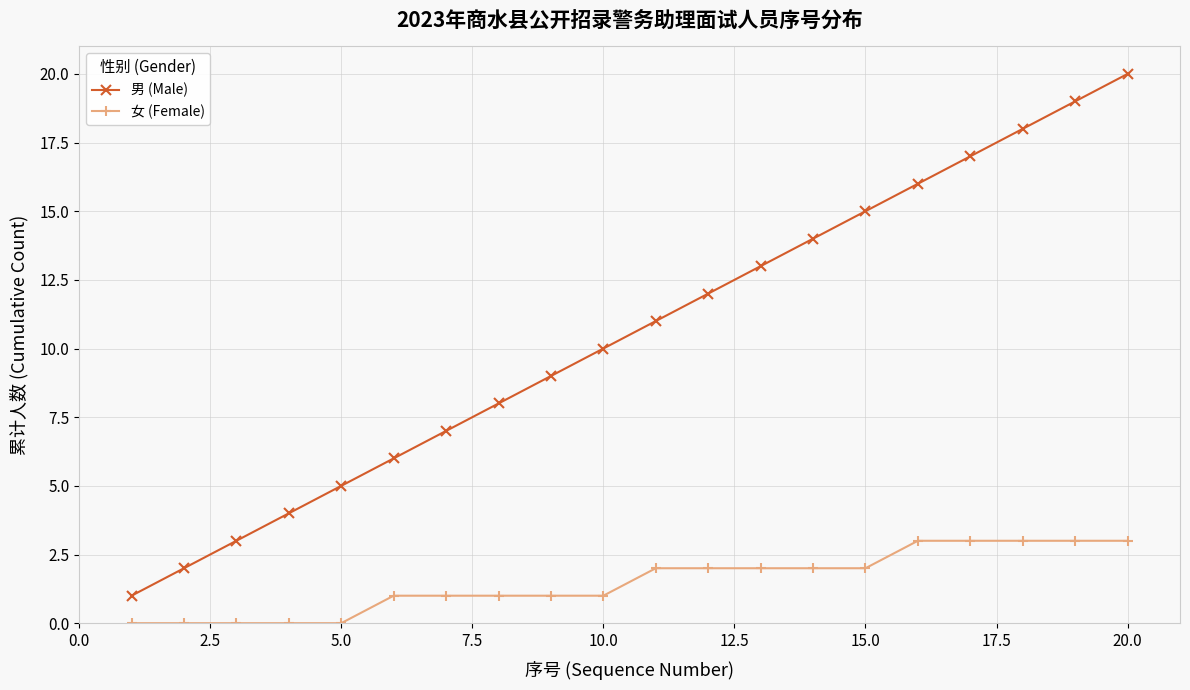

What is the sum of all 男 (Male) values?

210